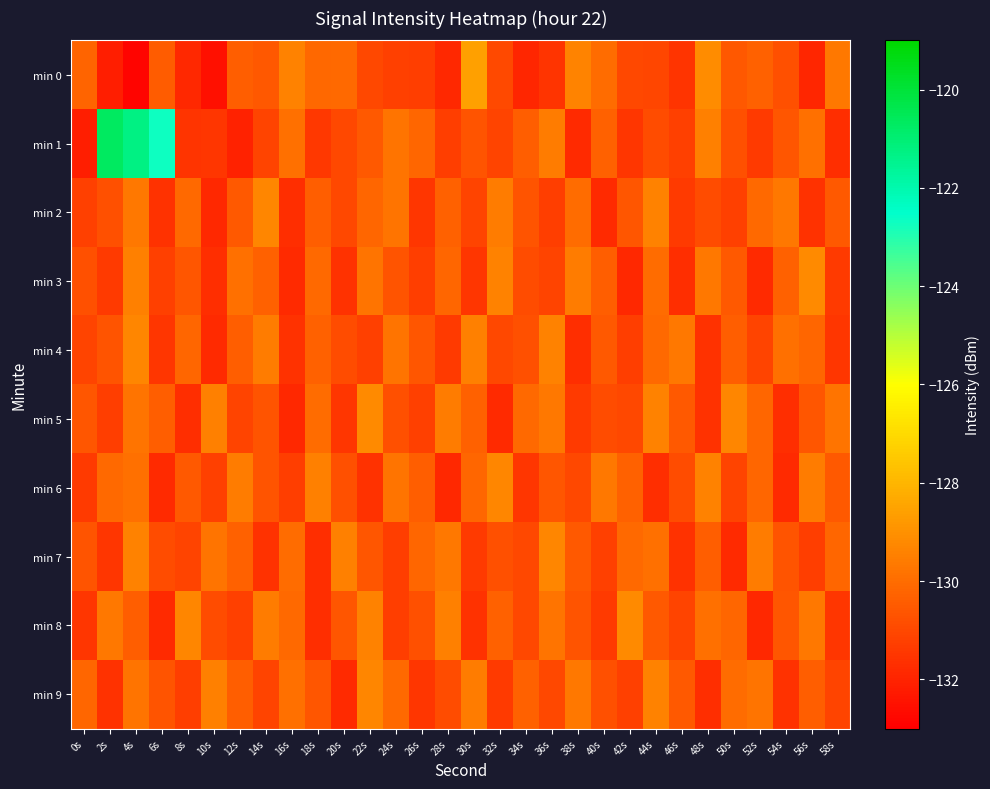

Reading left to right, transcribe all the data shown in this chart.

min 0: 0s=-130.2	2s=-132.1	4s=-132.9	6s=-130.5	8s=-131.9	10s=-132.5	12s=-130.4	14s=-130.6	16s=-129.4	18s=-130.1	20s=-130.1	22s=-131.0	24s=-131.2	26s=-131.3	28s=-131.9	30s=-128.6	32s=-131.0	34s=-131.9	36s=-131.6	38s=-129.3	40s=-130.0	42s=-131.0	44s=-131.1	46s=-131.5	48s=-129.1	50s=-130.6	52s=-130.3	54s=-130.8	56s=-131.9	58s=-129.7
min 1: 0s=-132.2	2s=-120.7	4s=-121.3	6s=-122.7	8s=-131.5	10s=-131.5	12s=-132.1	14s=-131.1	16s=-129.9	18s=-131.4	20s=-131.0	22s=-130.5	24s=-129.8	26s=-130.2	28s=-131.3	30s=-130.7	32s=-131.1	34s=-130.4	36s=-129.6	38s=-131.8	40s=-130.3	42s=-131.5	44s=-130.9	46s=-131.2	48s=-129.5	50s=-130.8	52s=-131.4	54s=-130.6	56s=-129.9	58s=-131.7
min 2: 0s=-131.2	2s=-130.8	4s=-129.7	6s=-131.6	8s=-130.1	10s=-131.9	12s=-130.5	14s=-129.3	16s=-131.7	18s=-130.4	20s=-131.0	22s=-130.2	24s=-129.8	26s=-131.5	28s=-130.3	30s=-131.1	32s=-129.6	34s=-130.7	36s=-131.3	38s=-130.0	40s=-131.8	42s=-130.6	44s=-129.4	46s=-131.4	48s=-130.9	50s=-131.2	52s=-130.1	54s=-129.7	56s=-131.6	58s=-130.5
min 3: 0s=-130.8	2s=-131.4	4s=-129.5	6s=-131.2	8s=-130.6	10s=-131.7	12s=-129.9	14s=-130.3	16s=-131.8	18s=-130.1	20s=-131.6	22s=-129.8	24s=-130.7	26s=-131.3	28s=-130.2	30s=-131.5	32s=-129.4	34s=-130.9	36s=-131.1	38s=-129.6	40s=-130.4	42s=-131.9	44s=-130.0	46s=-131.7	48s=-129.7	50s=-130.5	52s=-131.8	54s=-130.3	56s=-129.2	58s=-131.4
min 4: 0s=-131.1	2s=-130.7	4s=-129.3	6s=-131.5	8s=-130.2	10s=-131.8	12s=-130.4	14s=-129.6	16s=-131.6	18s=-130.3	20s=-130.9	22s=-131.2	24s=-129.8	26s=-130.6	28s=-131.4	30s=-129.5	32s=-131.0	34s=-130.8	36s=-129.4	38s=-131.7	40s=-130.5	42s=-131.3	44s=-130.1	46s=-129.7	48s=-131.6	50s=-130.4	52s=-131.1	54s=-129.9	56s=-130.2	58s=-131.5
min 5: 0s=-130.6	2s=-131.3	4s=-129.8	6s=-130.4	8s=-131.7	10s=-129.5	12s=-131.1	14s=-130.7	16s=-131.9	18s=-130.0	20s=-131.5	22s=-129.2	24s=-130.8	26s=-131.2	28s=-129.6	30s=-130.3	32s=-131.8	34s=-130.1	36s=-129.7	38s=-131.4	40s=-130.9	42s=-131.0	44s=-129.4	46s=-130.5	48s=-131.6	50s=-129.3	52s=-130.2	54s=-131.7	56s=-130.6	58s=-129.8
min 6: 0s=-131.4	2s=-130.1	4s=-129.9	6s=-131.8	8s=-130.5	10s=-131.2	12s=-129.6	14s=-130.7	16s=-131.3	18s=-129.5	20s=-130.8	22s=-131.6	24s=-129.8	26s=-130.4	28s=-131.9	30s=-130.2	32s=-129.3	34s=-131.5	36s=-130.6	38s=-131.0	40s=-129.7	42s=-130.3	44s=-131.7	46s=-130.9	48s=-129.4	50s=-131.1	52s=-130.2	54s=-131.8	56s=-129.6	58s=-130.5
min 7: 0s=-130.7	2s=-131.5	4s=-129.4	6s=-130.9	8s=-131.1	10s=-129.8	12s=-130.3	14s=-131.6	16s=-130.0	18s=-131.7	20s=-129.5	22s=-130.6	24s=-131.3	26s=-130.2	28s=-129.7	30s=-131.4	32s=-130.8	34s=-131.0	36s=-129.3	38s=-130.5	40s=-131.2	42s=-130.1	44s=-129.9	46s=-131.6	48s=-130.4	50s=-131.8	52s=-129.6	54s=-130.7	56s=-131.3	58s=-130.2
min 8: 0s=-131.5	2s=-129.7	4s=-130.4	6s=-131.8	8s=-129.3	10s=-130.9	12s=-131.2	14s=-129.6	16s=-130.1	18s=-131.7	20s=-130.6	22s=-129.4	24s=-131.3	26s=-130.8	28s=-129.5	30s=-131.6	32s=-130.3	34s=-131.0	36s=-129.8	38s=-130.7	40s=-131.4	42s=-129.2	44s=-130.5	46s=-131.1	48s=-129.9	50s=-130.2	52s=-131.9	54s=-130.6	56s=-129.7	58s=-131.5
min 9: 0s=-130.2	2s=-131.6	4s=-129.8	6s=-130.7	8s=-131.3	10s=-129.5	12s=-130.4	14s=-131.1	16s=-129.9	18s=-130.6	20s=-131.8	22s=-129.3	24s=-130.1	26s=-131.5	28s=-130.9	30s=-129.6	32s=-131.4	34s=-130.3	36s=-131.0	38s=-129.7	40s=-130.8	42s=-131.2	44s=-129.4	46s=-130.5	48s=-131.7	50s=-130.0	52s=-129.8	54s=-131.6	56s=-130.4	58s=-131.1